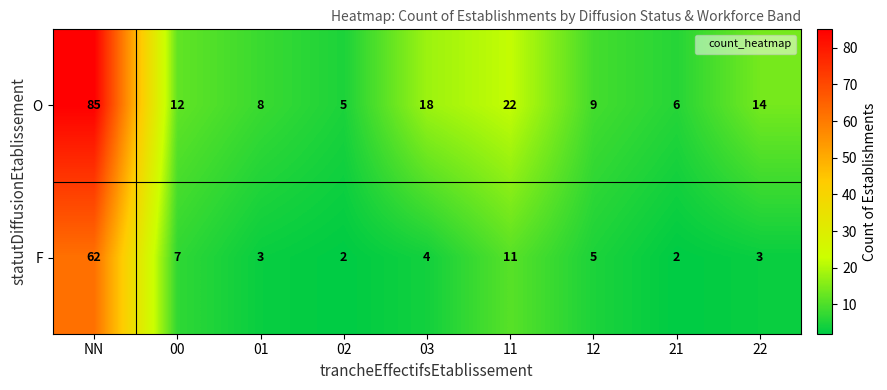

Which category has the highest value in the O series?

NN